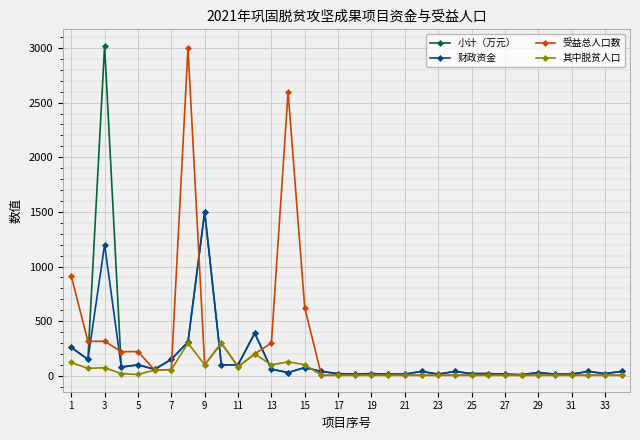

Count the number of categories in the chart.

34